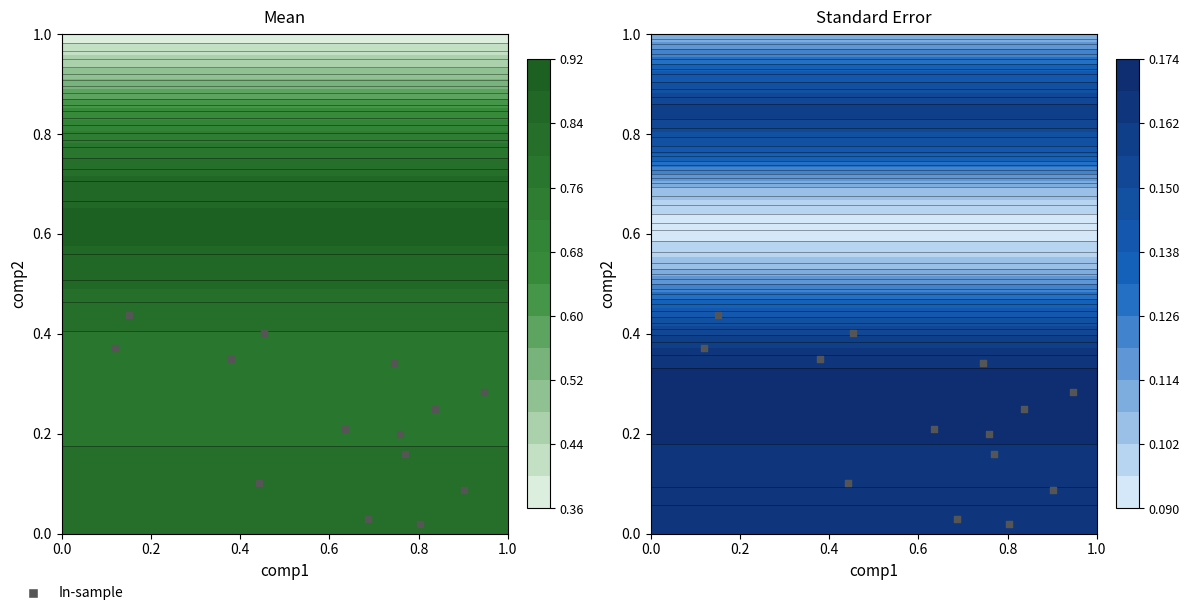

Reading right to left, list all the values displayed in this chart.

0.0	0.2	0.1	0.4	0.4	0.4	0.2	0.3	0.3	0.4	0.0	0.2	0.1	0.2